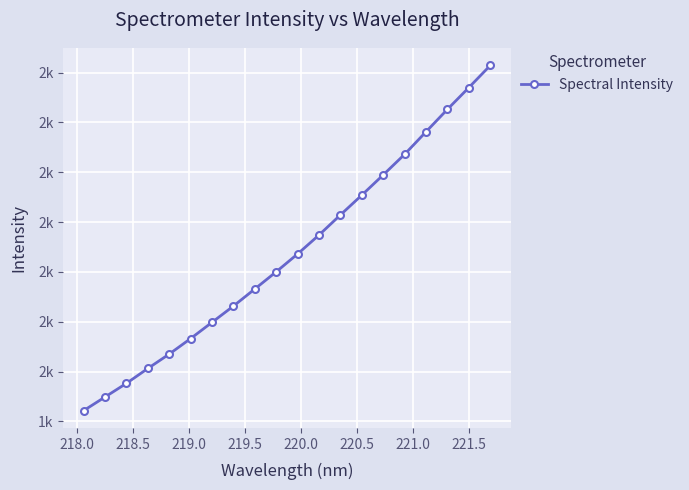

What is the value of the 14th point from the left?

1854.3